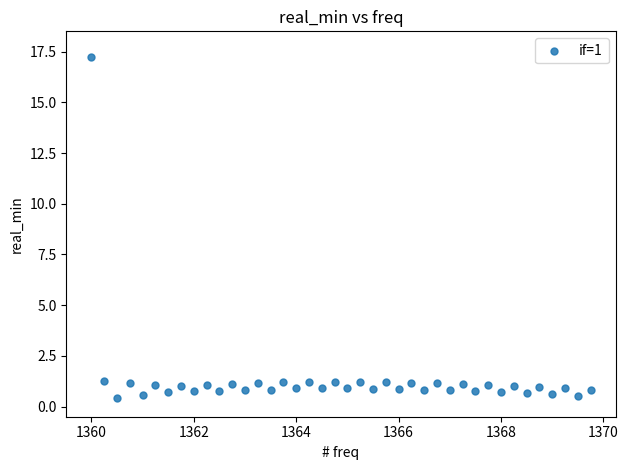

What is the range of Y values (max minus min)?

16.8